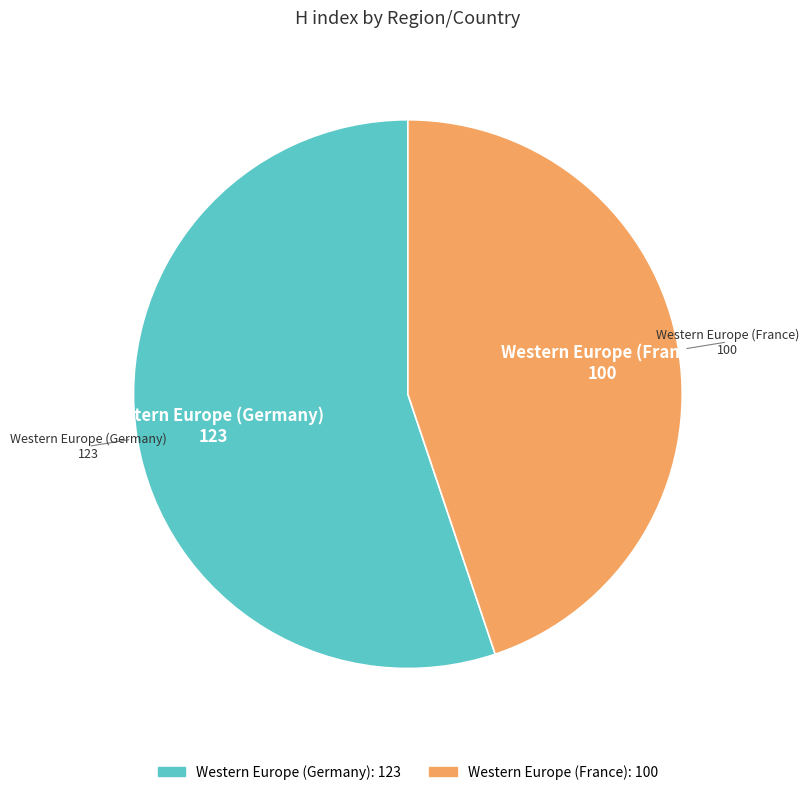

Is the sum of Western Europe (Germany) and Western Europe (France) greater than half?

Yes